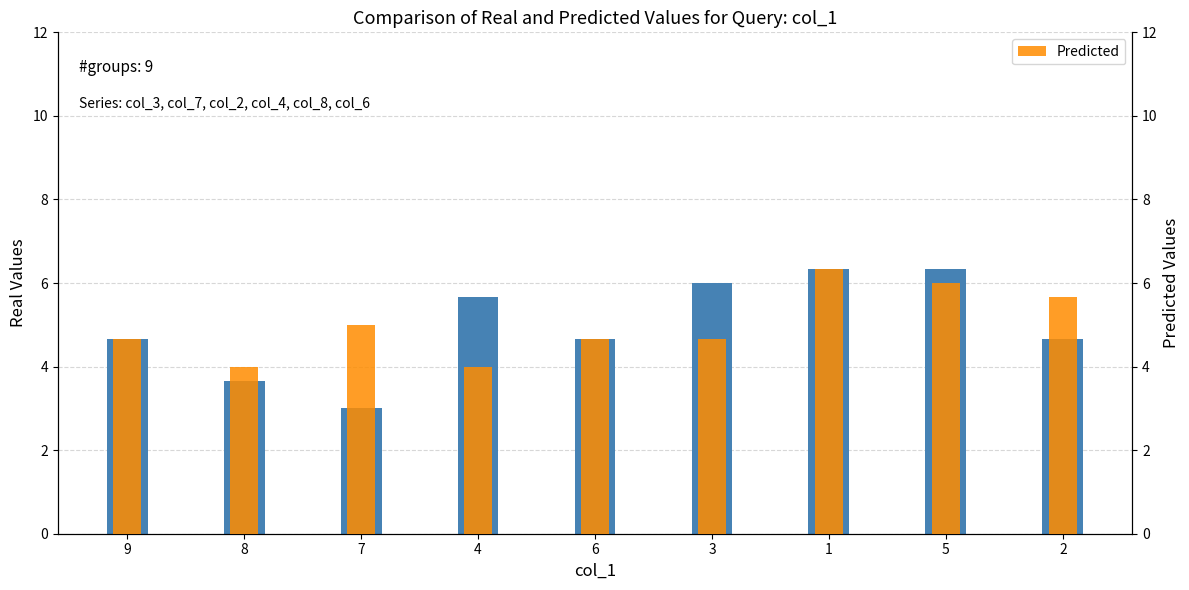

How many bars are there in total?

18